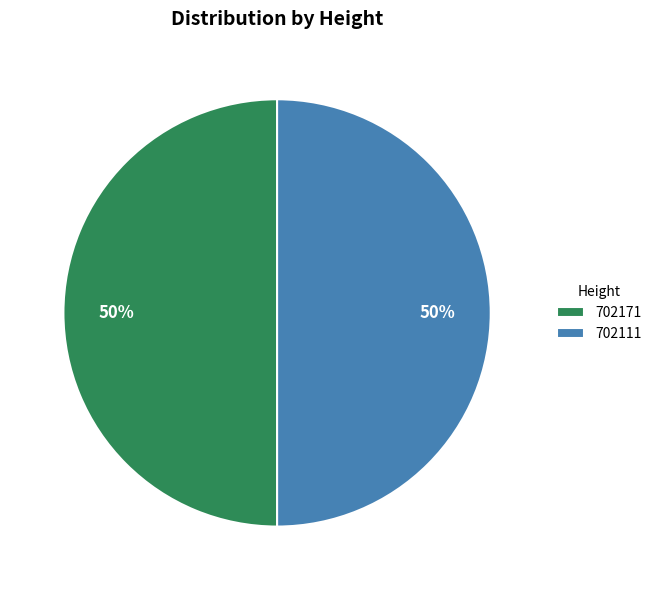

Combined, do 702111 and 702171 account for over 50%?

Yes